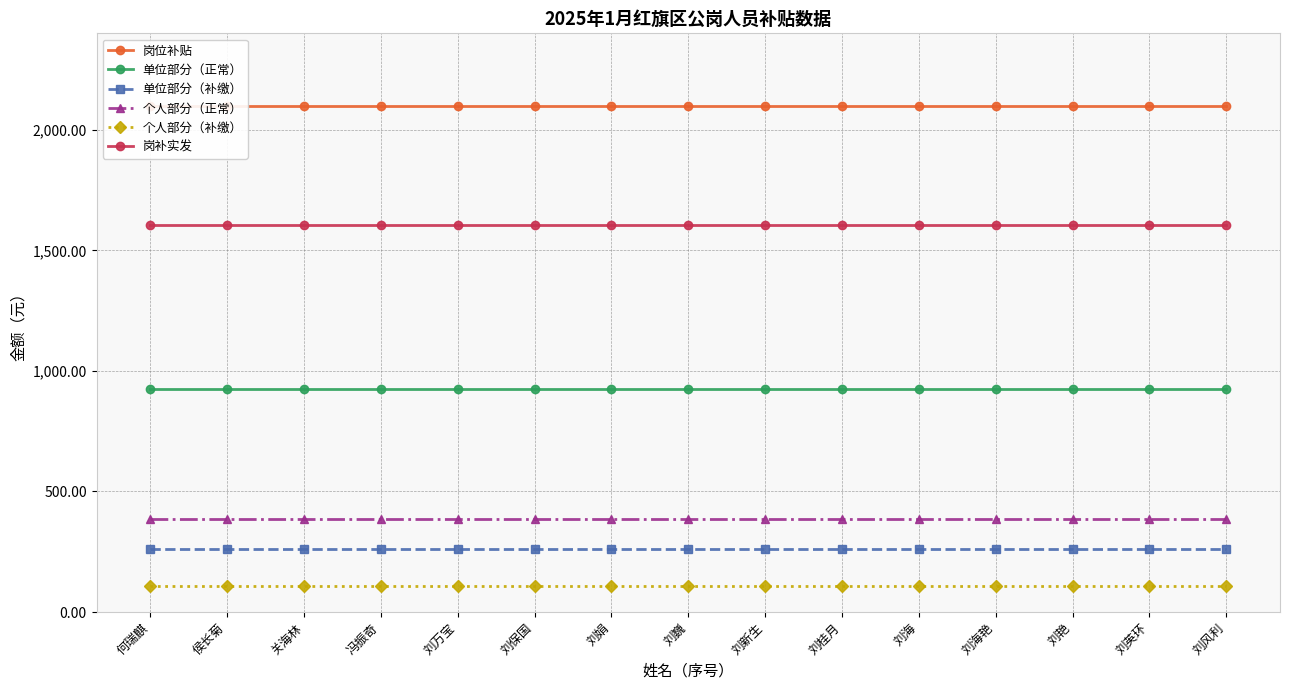

Reading left to right, what are all the values shown in this chart?

岗位补贴: 2100.0	2100.0	2100.0	2100.0	2100.0	2100.0	2100.0	2100.0	2100.0	2100.0	2100.0	2100.0	2100.0	2100.0	2100.0
单位部分（正常）: 926.2	926.2	926.2	926.2	926.2	926.2	926.2	926.2	926.2	926.2	926.2	926.2	926.2	926.2	926.2
单位部分（补缴）: 261.3	261.3	261.3	261.3	261.3	261.3	261.3	261.3	261.3	261.3	261.3	261.3	261.3	261.3	261.3
个人部分（正常）: 386.9	386.9	386.9	386.9	386.9	386.9	386.9	386.9	386.9	386.9	386.9	386.9	386.9	386.9	386.9
个人部分（补缴）: 109.4	109.4	109.4	109.4	109.4	109.4	109.4	109.4	109.4	109.4	109.4	109.4	109.4	109.4	109.4
岗补实发: 1603.8	1603.8	1603.8	1603.8	1603.8	1603.8	1603.8	1603.8	1603.8	1603.8	1603.8	1603.8	1603.8	1603.8	1603.8